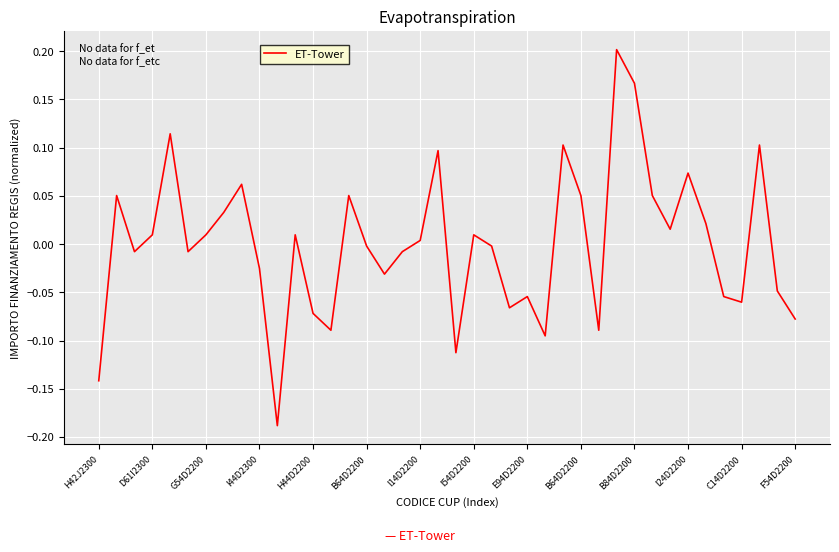

What is the difference between the maximum and minimum values?

0.4